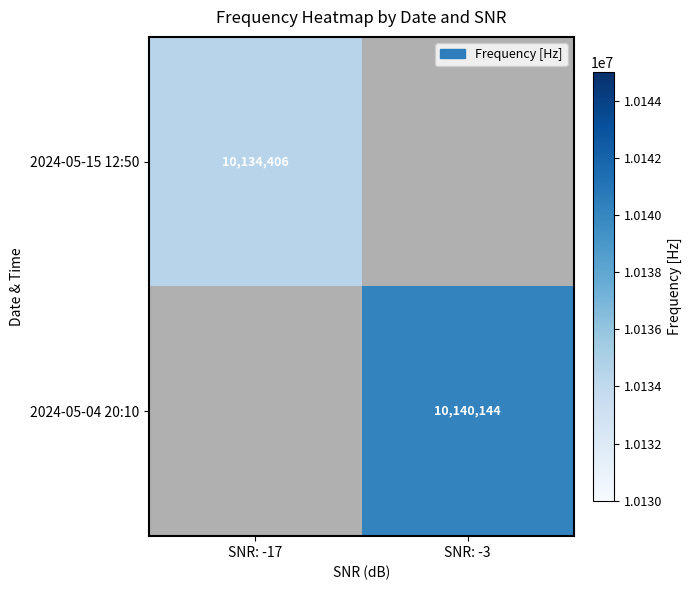

Is it true that 2024-05-15 12:50 equals 10134406 at SNR: -17?

True